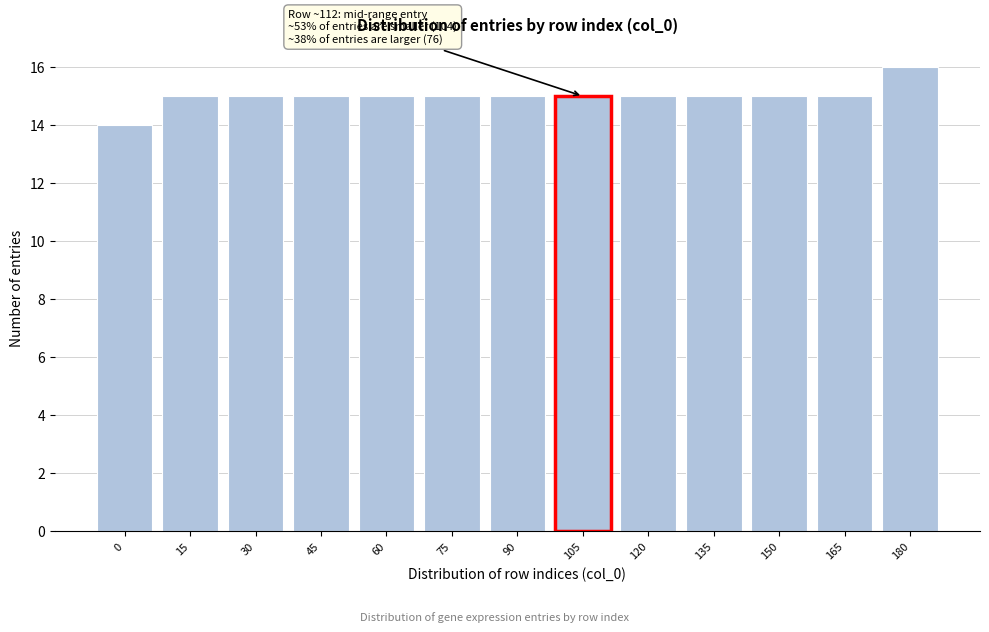

Reading left to right, transcribe all the data shown in this chart.

14	15	15	15	15	15	15	15	15	15	15	15	16